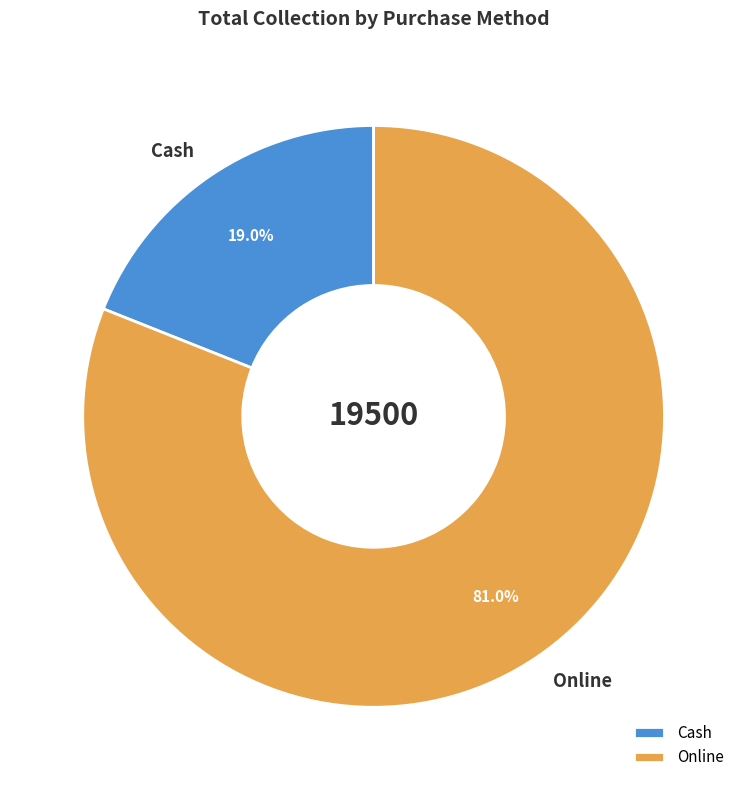

What percentage is the Online slice, to the nearest percent?

81%